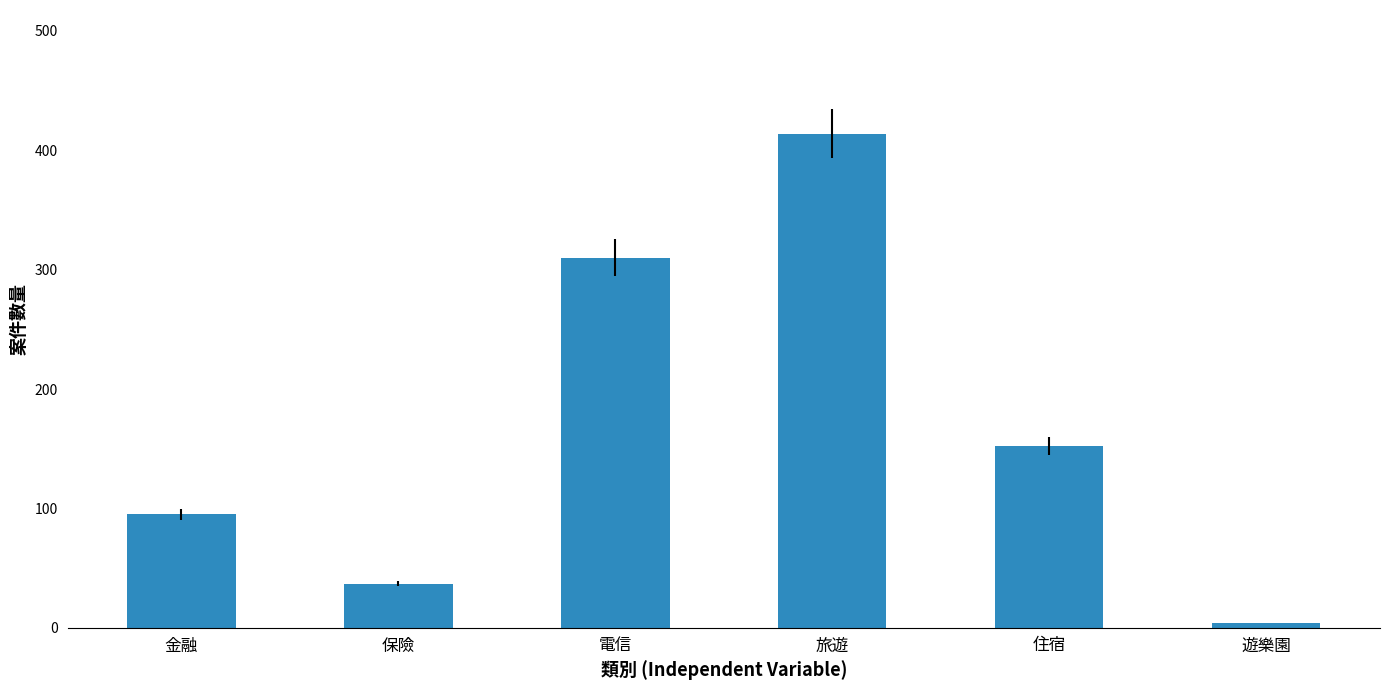

Reading right to left, list all the values displayed in this chart.

遊樂園=4	住宿=152	旅遊=414	電信=310	保險=37	金融=95